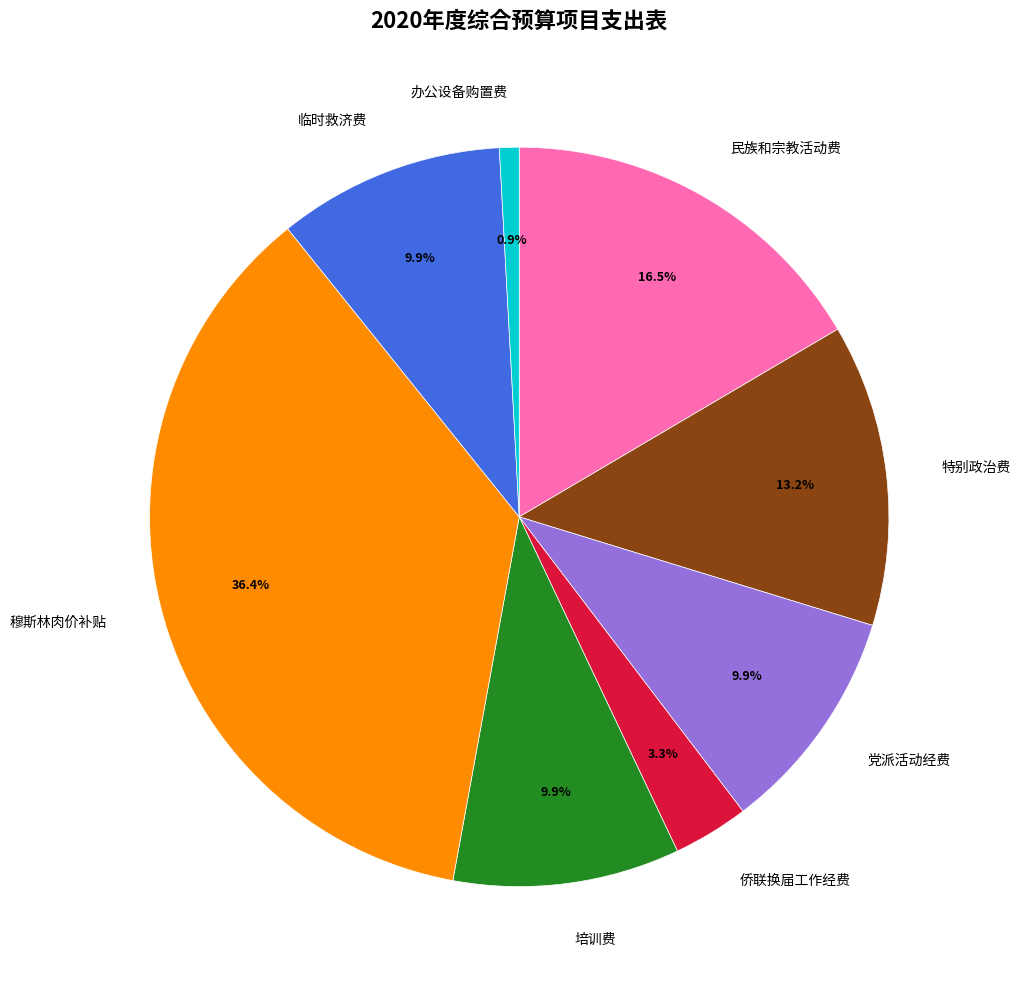

What is the largest slice in the pie chart?

穆斯林肉价补贴